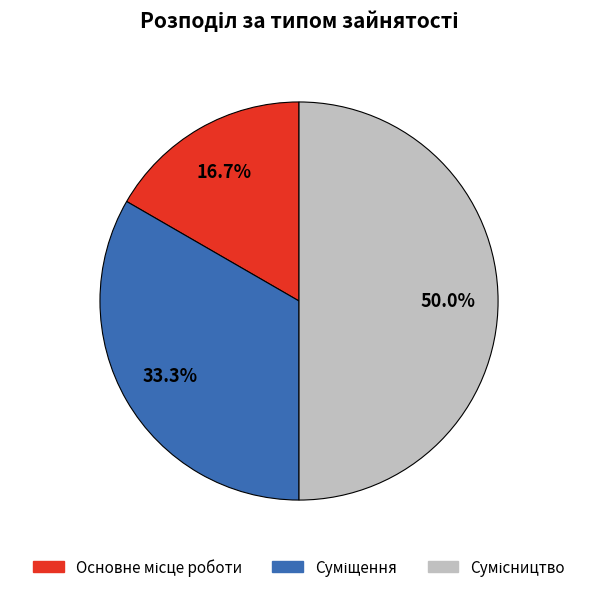

How many segments does this pie chart have?

3